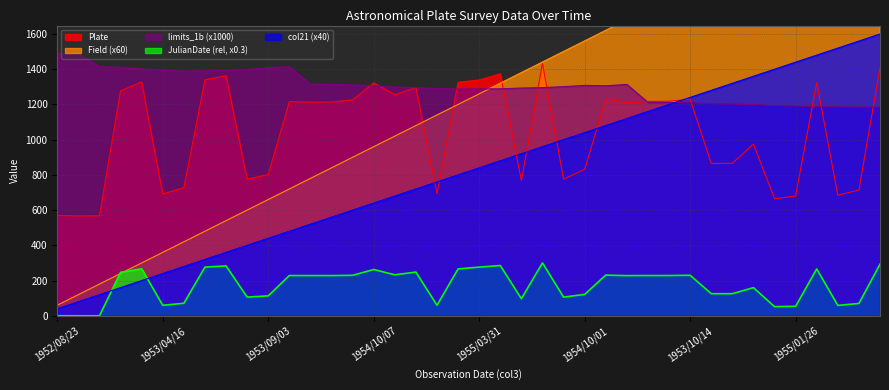

Which category has the lowest value in the limits_1b series?

1955/03/04